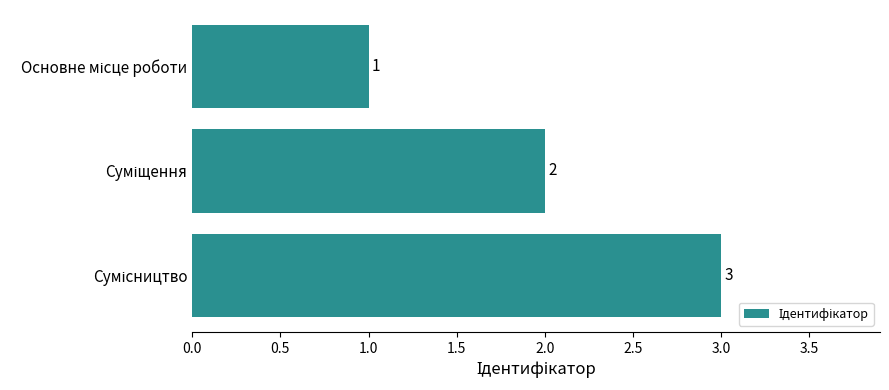

Count the number of data series in this chart.

1